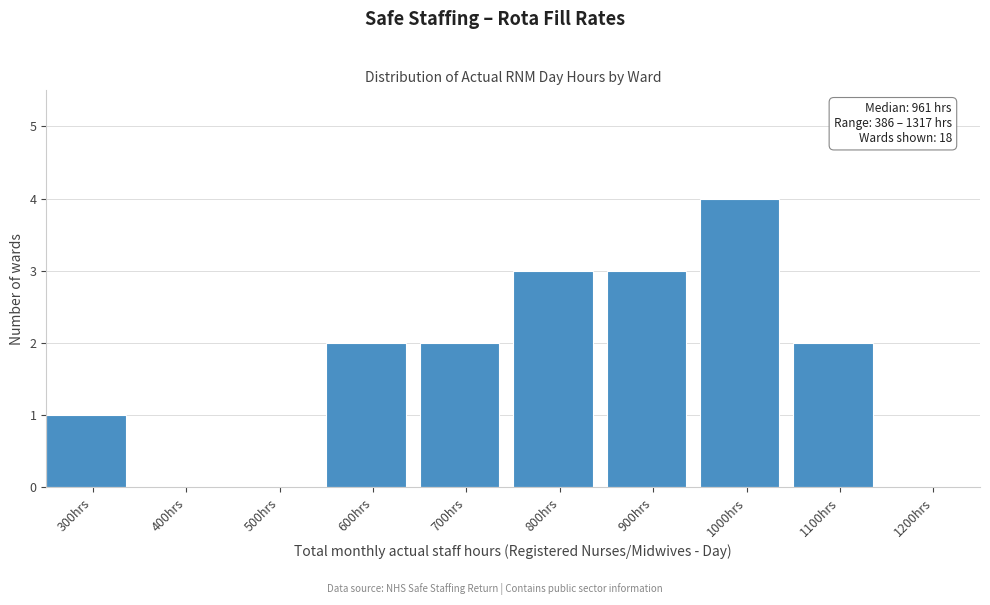

Reading left to right, list all the values displayed in this chart.

300hrs=1	400hrs=0	500hrs=0	600hrs=2	700hrs=2	800hrs=3	900hrs=3	1000hrs=4	1100hrs=2	1200hrs=0